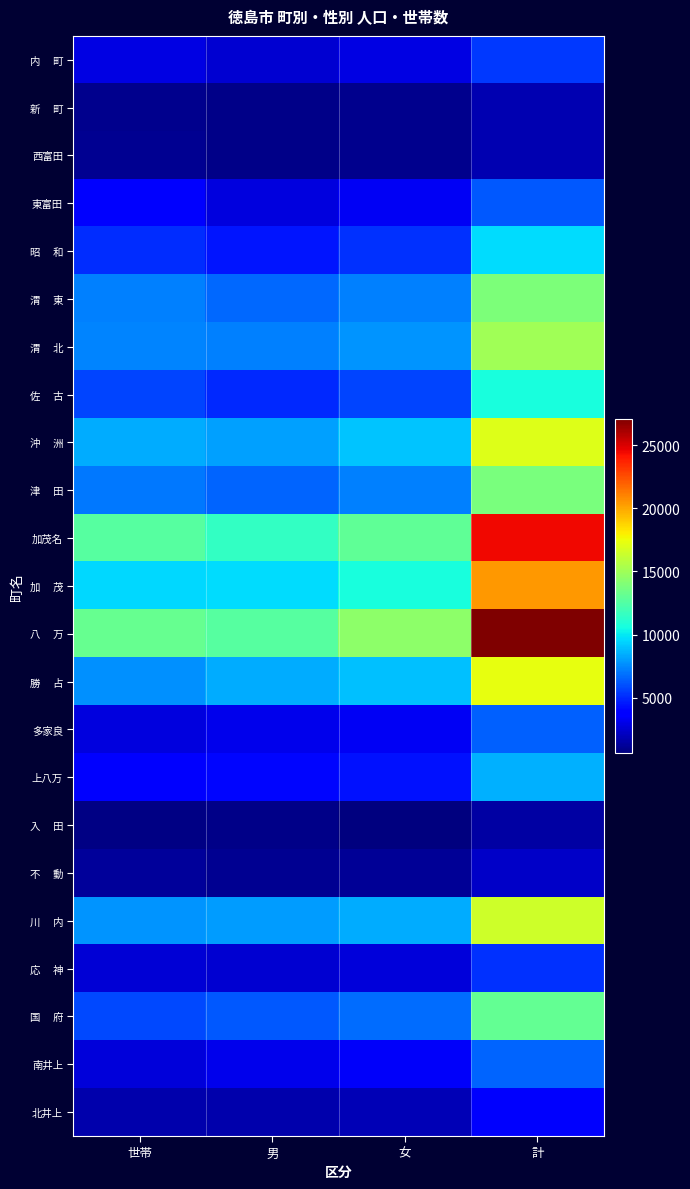

Is it true that 沖 洲 equals 9414 at 計?

False